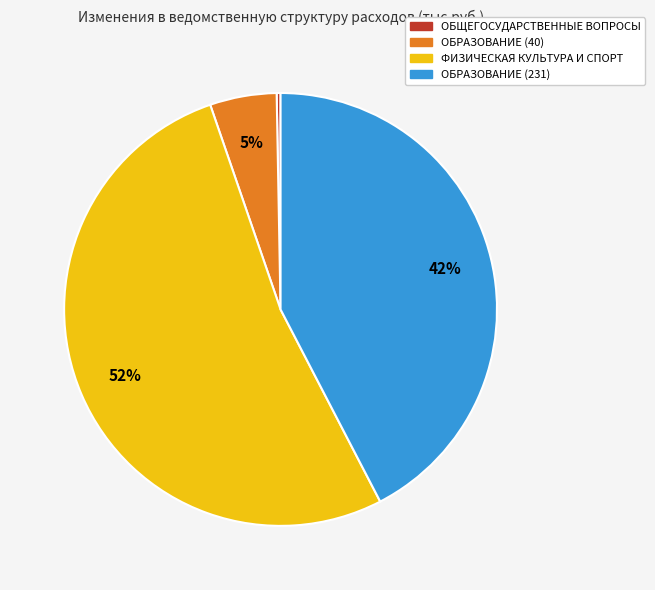

To the nearest percent, what is the average slice percentage?

25%